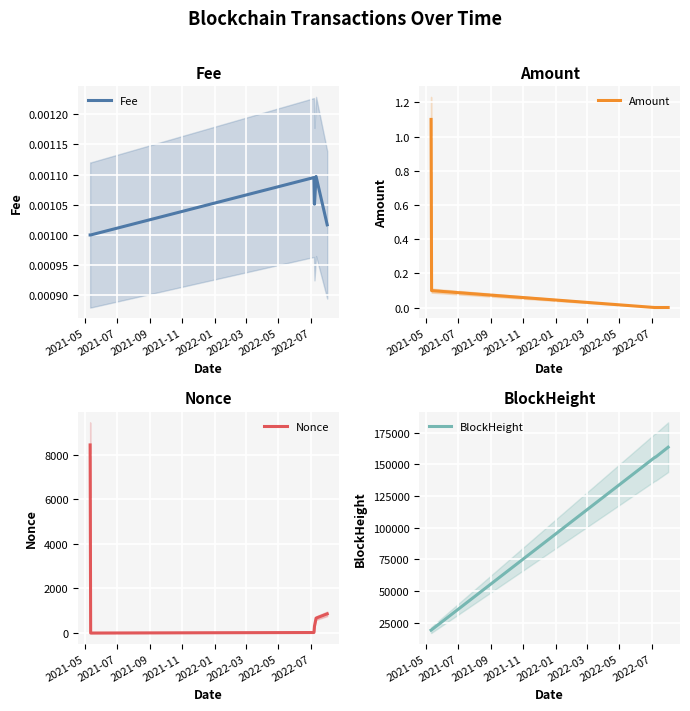

Is the value of Nonce at 2021-05 greater than the value of Fee at 2021-09?

Yes